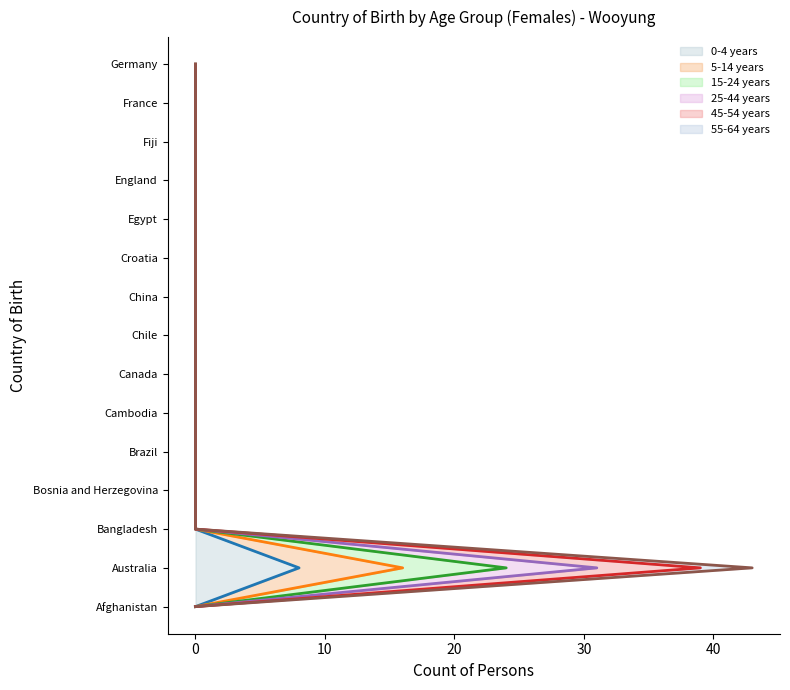

What is the difference between the maximum and minimum values in the 0-4 years series?

8